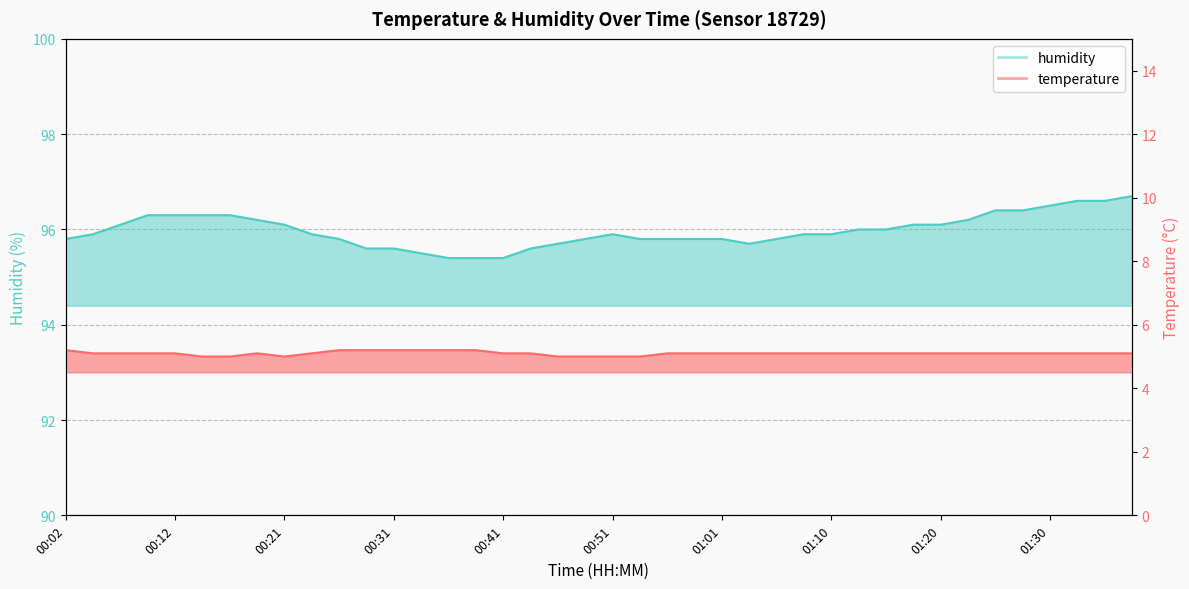

Which series changed the most between 00:31 and 01:01?

humidity